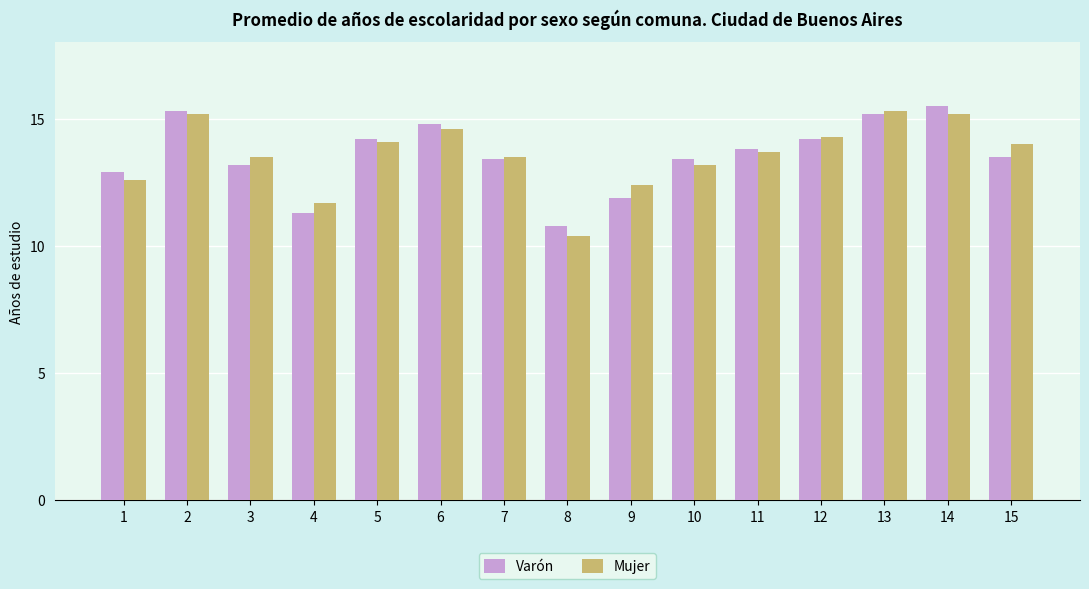

List the series in order of their peak value, lowest first.

Mujer, Varón